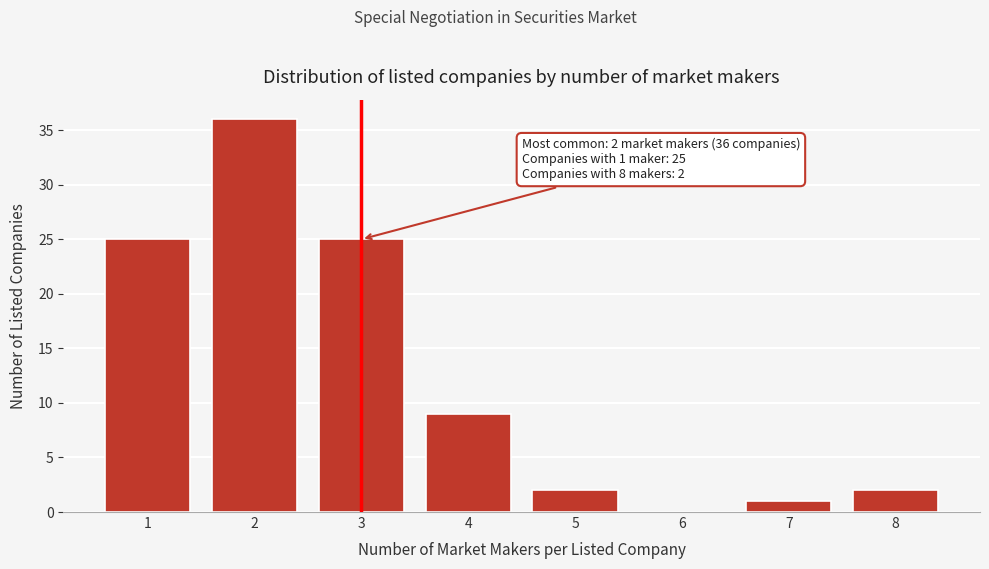

Reading right to left, what are all the values shown in this chart?

8=2	7=1	6=0	5=2	4=9	3=25	2=36	1=25